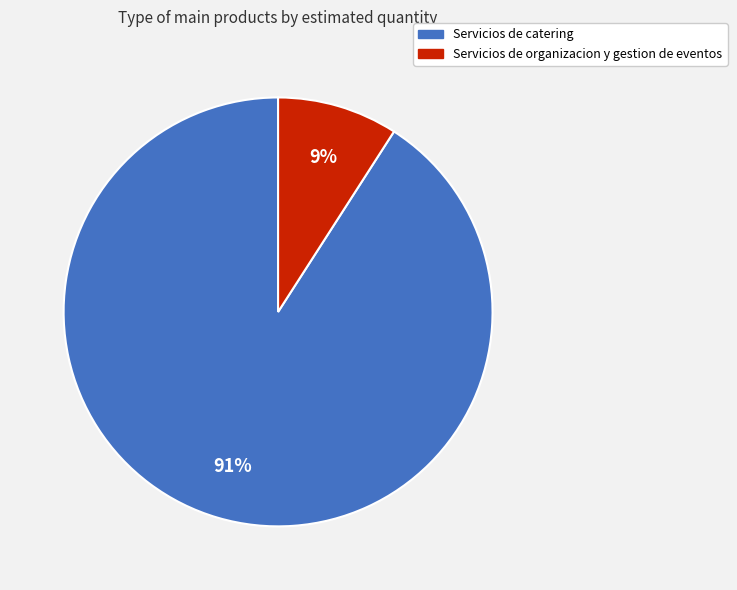

Which slice represents more than half of the pie?

Servicios de catering